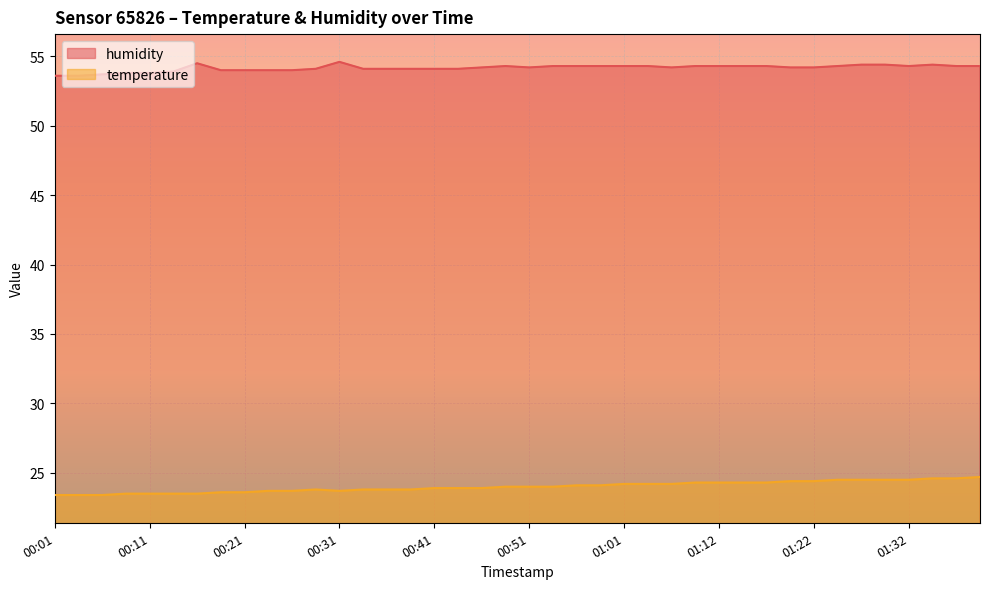

True or false: humidity and temperature intersect in this chart.

False